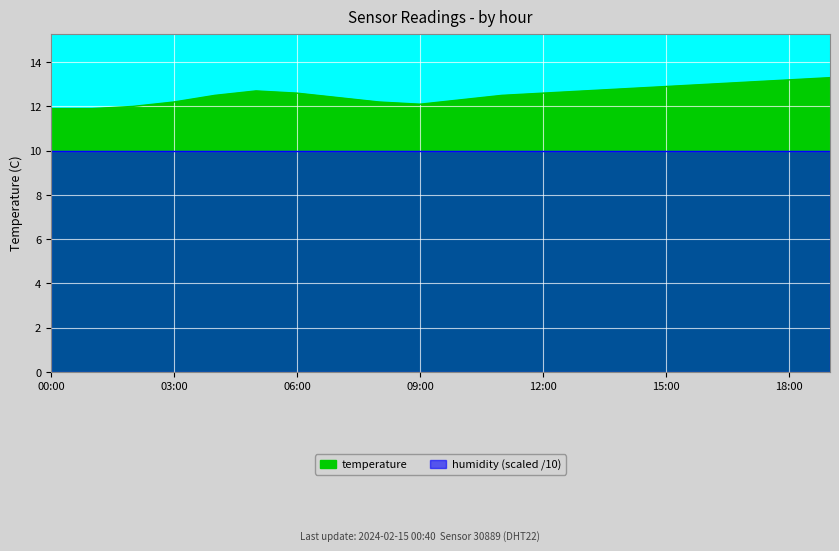

The chart shows a value of 18.3 at 08:00. True or false?

False